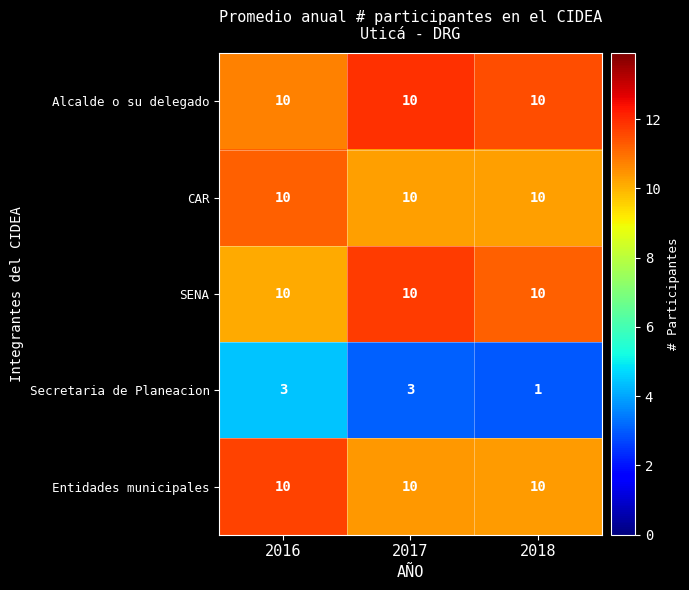

What is the sum of all Alcalde o su delegado values?

30